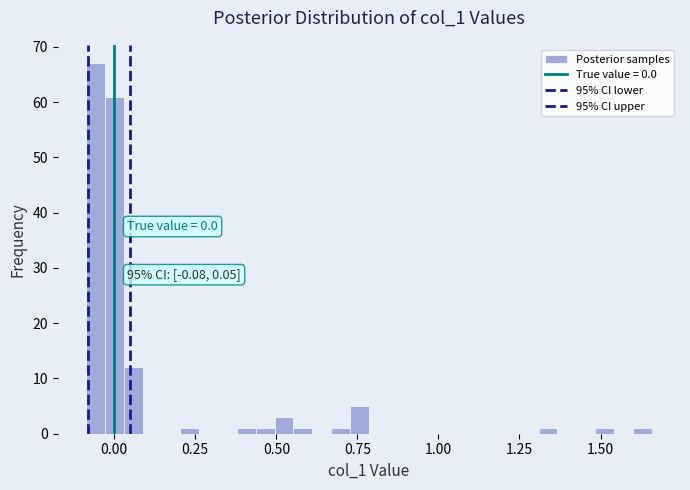

Read against the x-axis, roughly where is the centre of the tallest bar?

-0.05